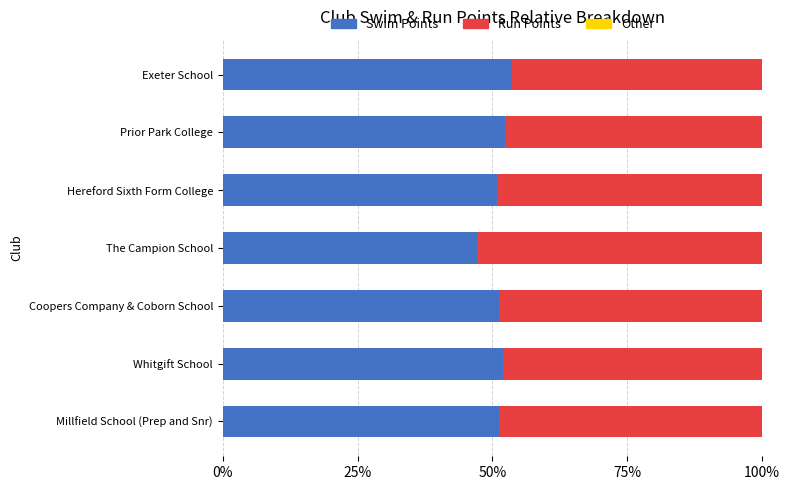

The Swim Points series shows 73.5 at Whitgift School. True or false?

False